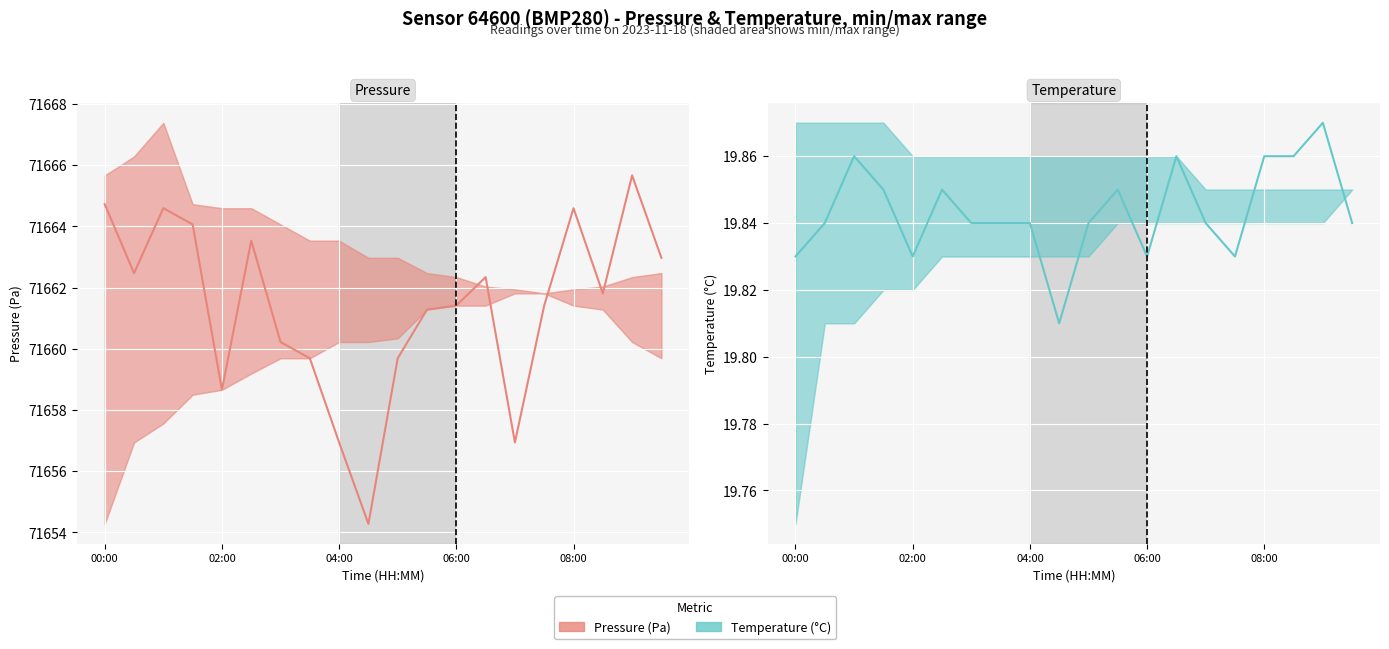

Which series changed the most between 00:00 and 04:00?

Pressure